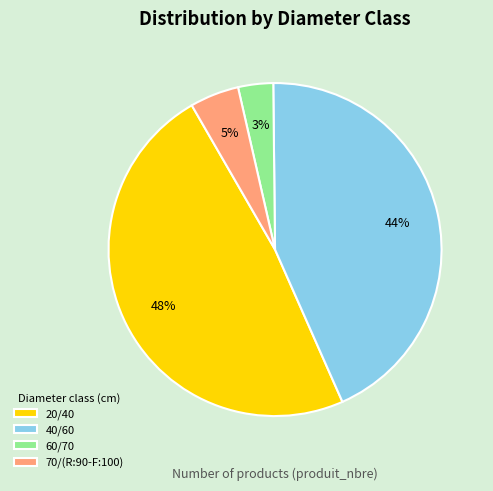

To the nearest percent, what is the average slice percentage?

25%